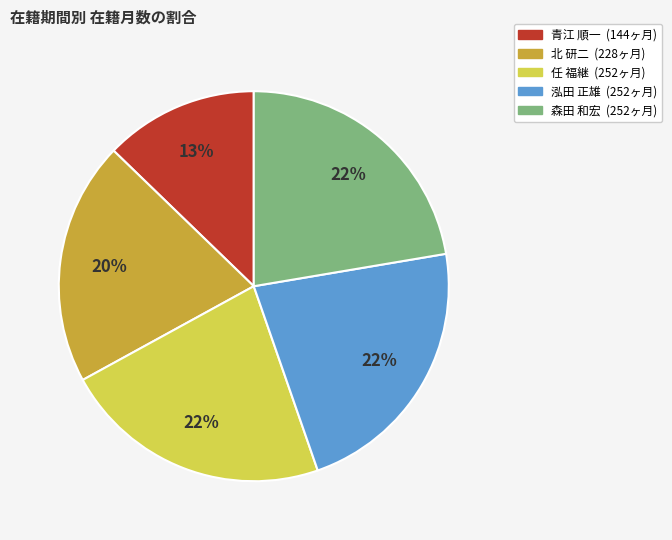

Is it true that 青江 順一 is 13% of the pie?

True